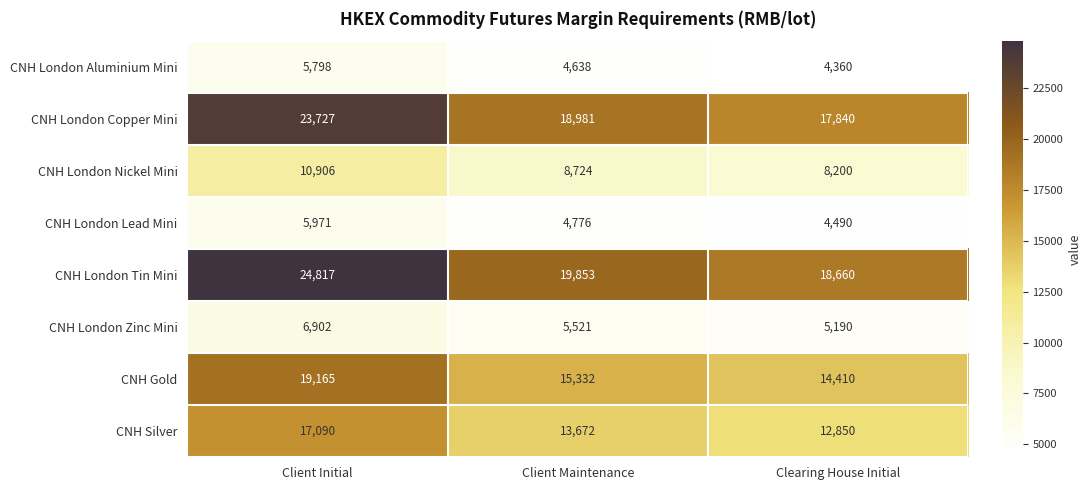

How many distinct data groups are displayed?

8